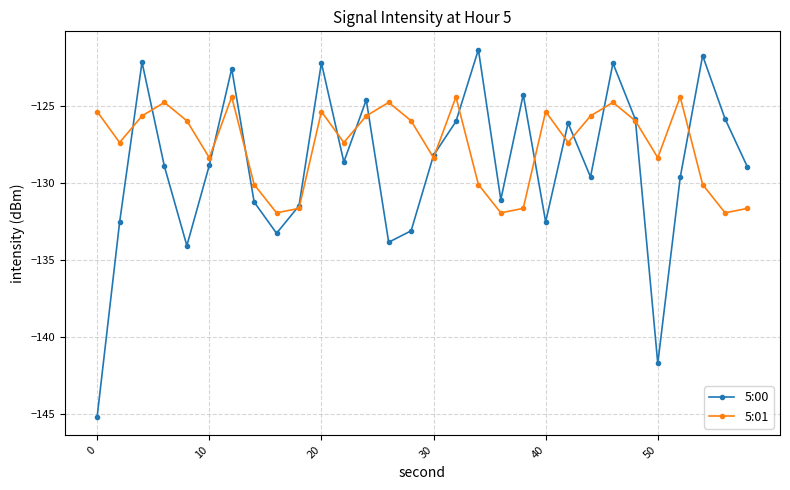

Which series has the widest spread of values?

5:00